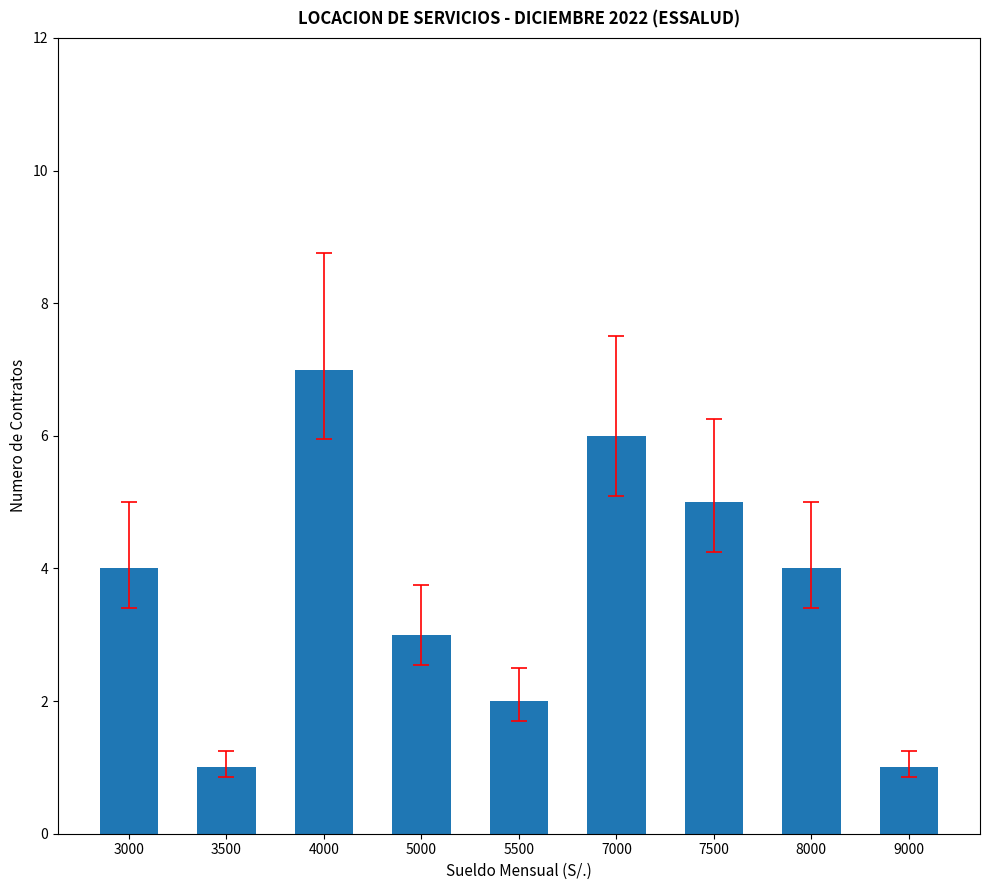

Does the chart contain any negative values?

No